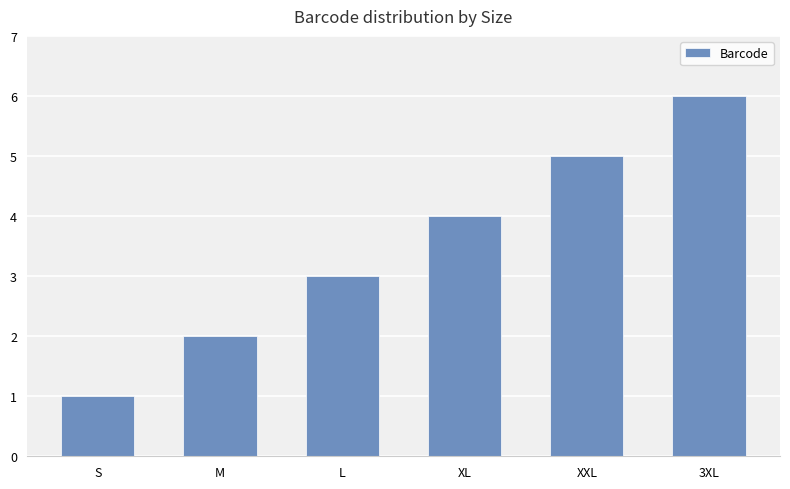

The value at XL is 4. True or false?

True